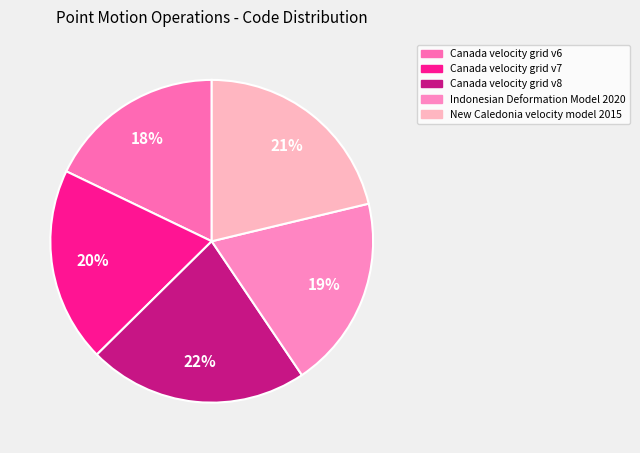

How much of the chart is everything except Indonesian Deformation Model 2020?

80.7%